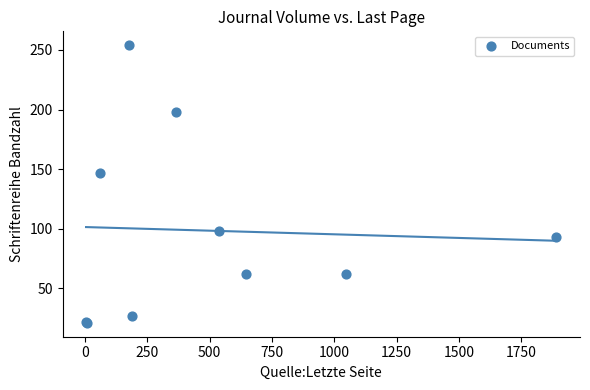

What Y value in the scatter plot is closest to 137?

147